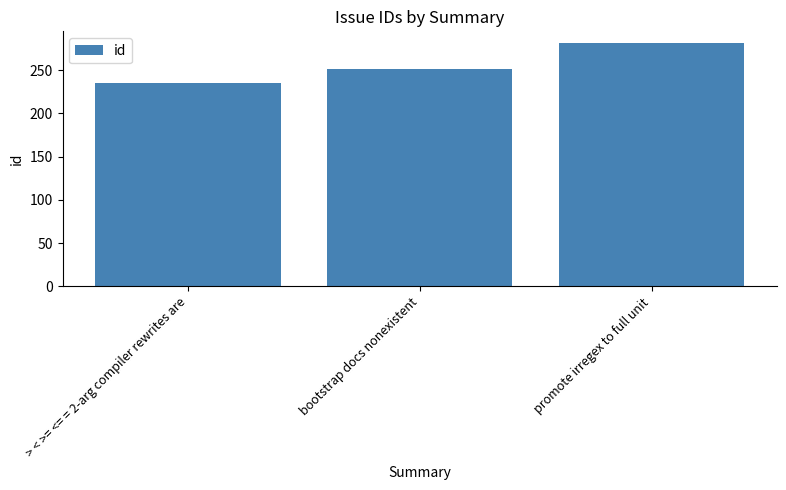

How many values are below 251?

1